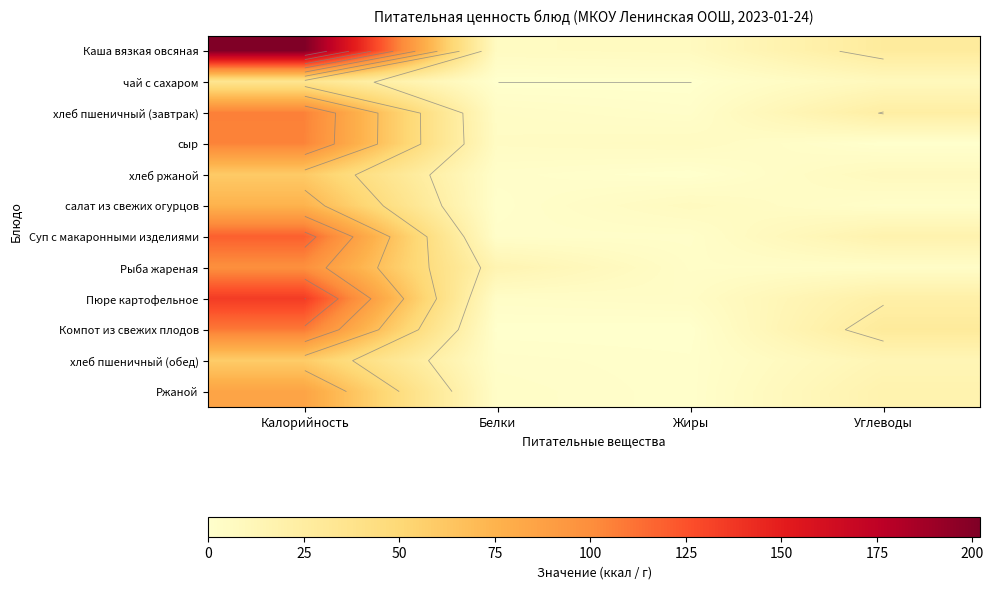

At which category is the sum across all series the highest?

Калорийность